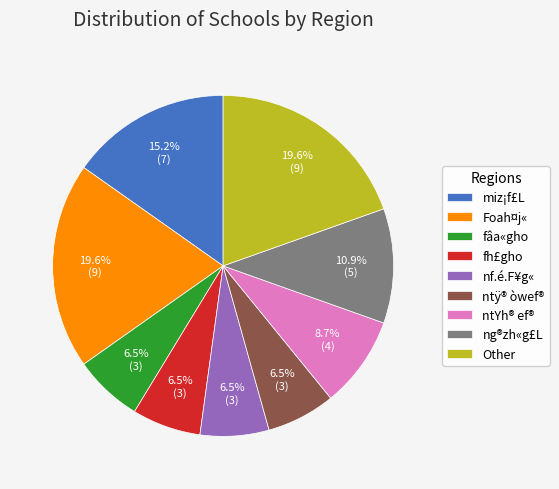

Count the number of slices in the pie.

9